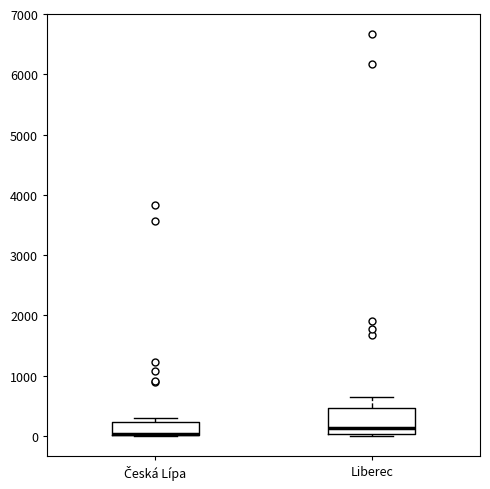

Reading left to right, read every box against the y-axis: the position of its median line, the range the box covers, and the ends of its whiskers. The values are not printed on the chart, so give them approximately, as read against the axis.

Česká Lípa: median 0 (drawn on the box's lower edge), box 0 to 200, whiskers 0 to 300
Liberec: median 100, box 0 to 500, whiskers 0 (just below the box's lower edge) to 600